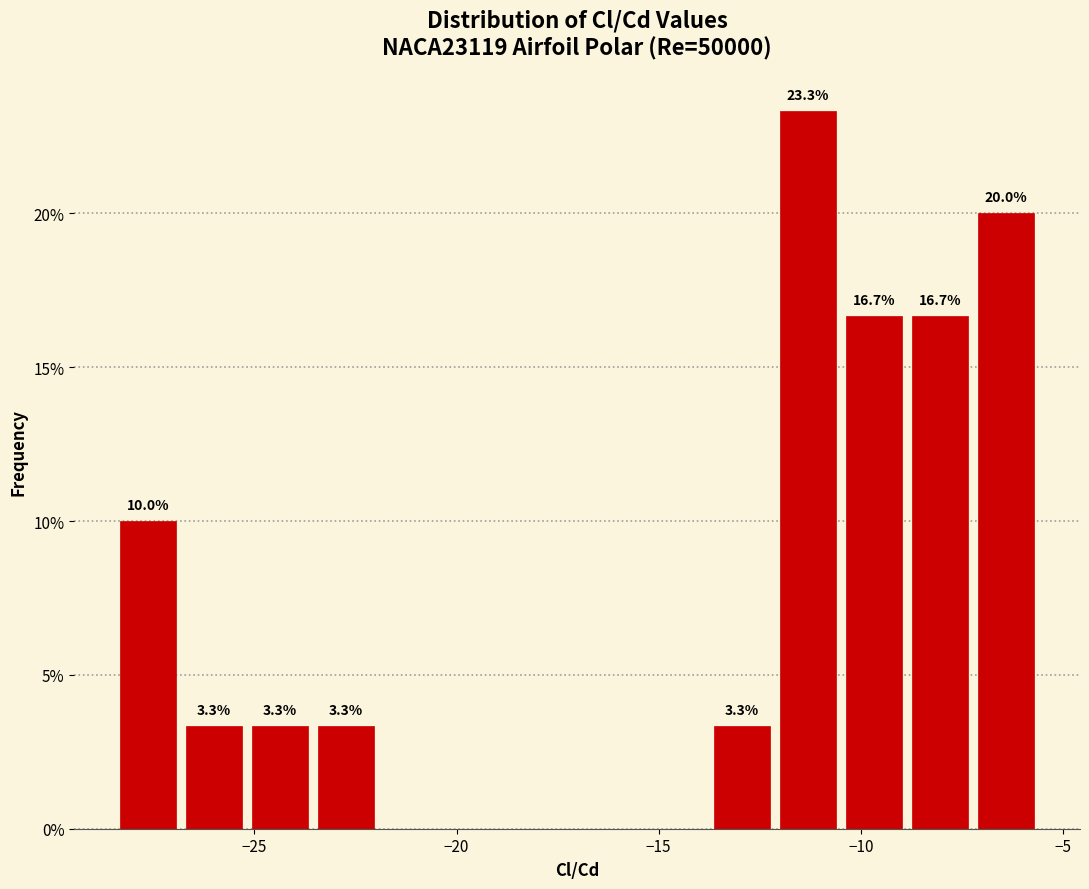

Around what value on the x-axis is the tallest bar? Give the approximate position of its centre, as read against the axis.

-11.5